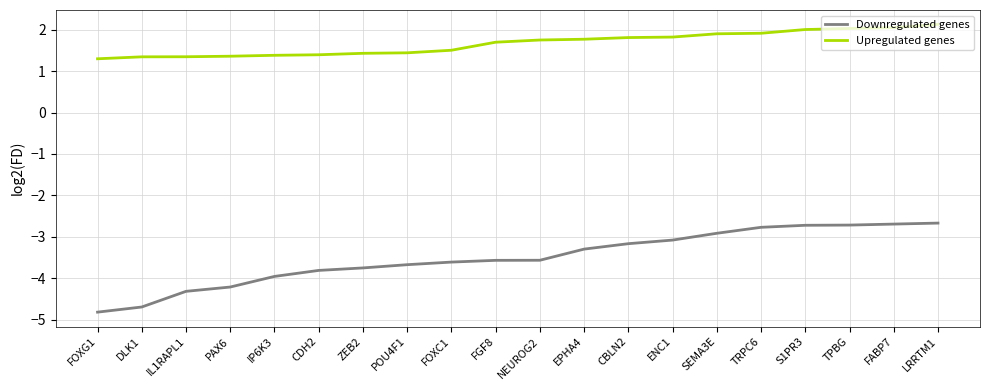

The Upregulated genes series shows 1.3 at FOXG1. True or false?

True